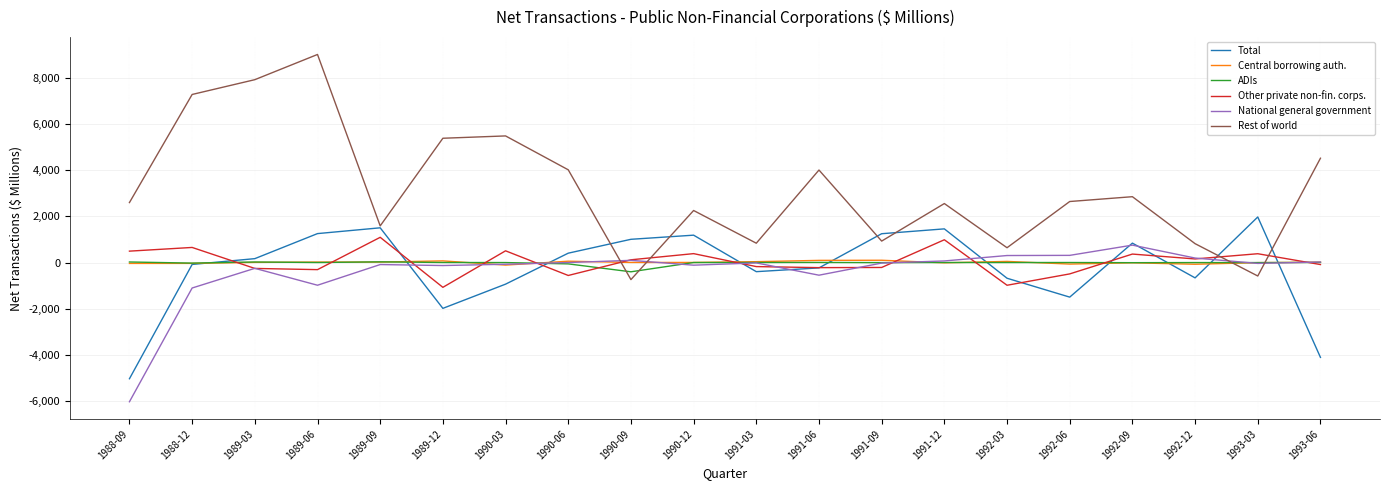

True or false: ADIs and Other private non-fin. corps. cross at least once.

True